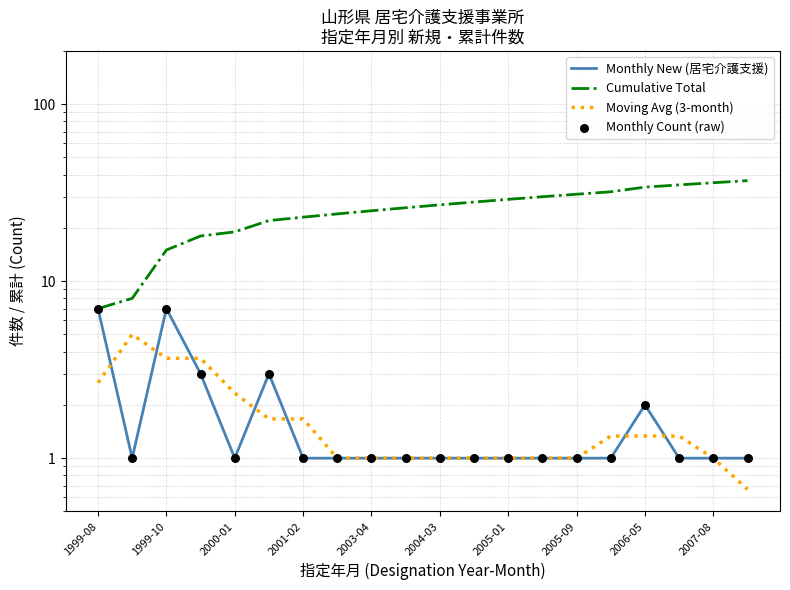

Which series has the largest total across all categories?

Cumulative Total